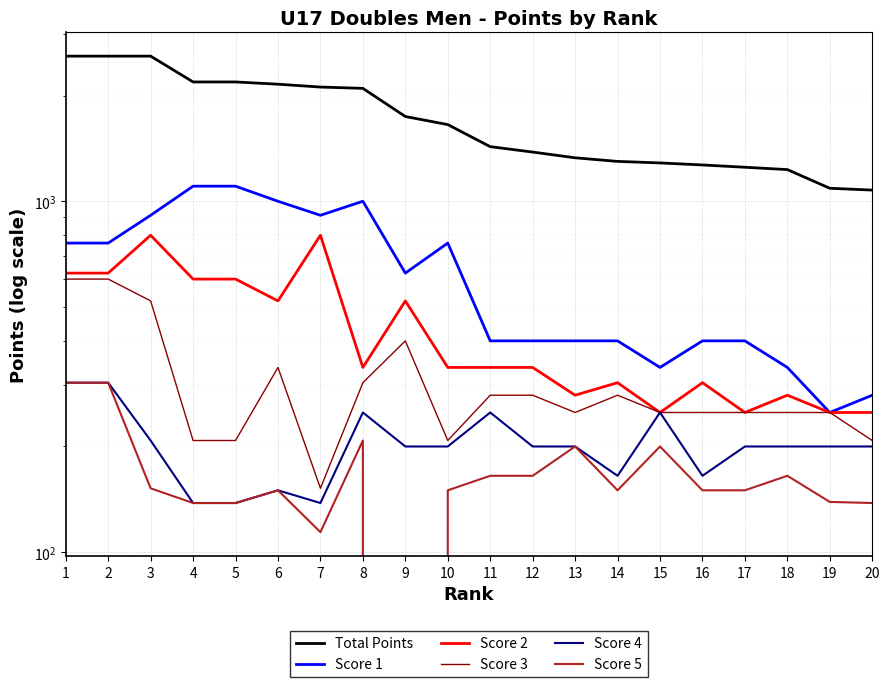

At which label does Score 2 first exceed 336?

1